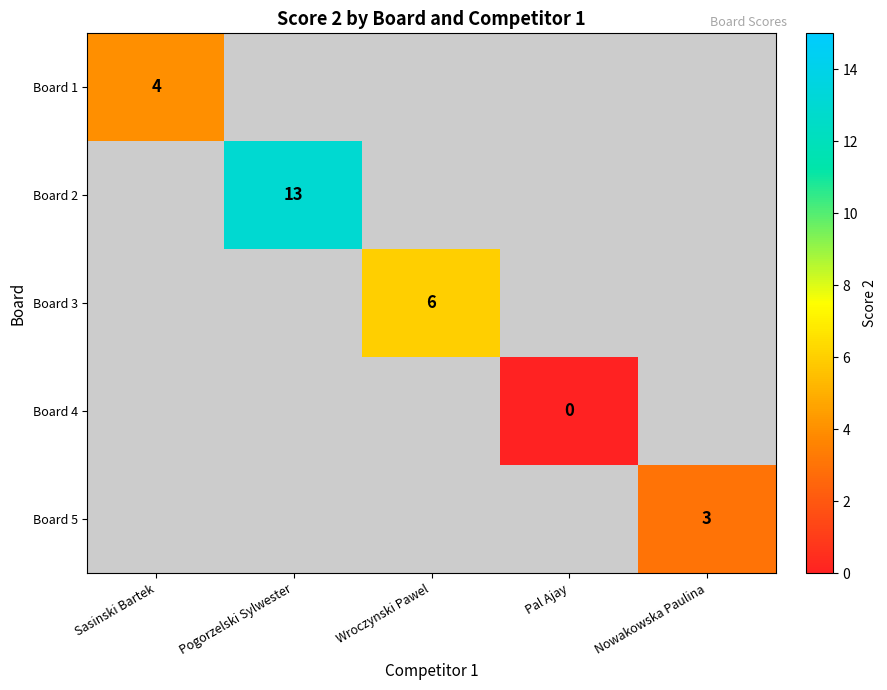

At which category does the chart reach its minimum across all series?

Pal Ajay